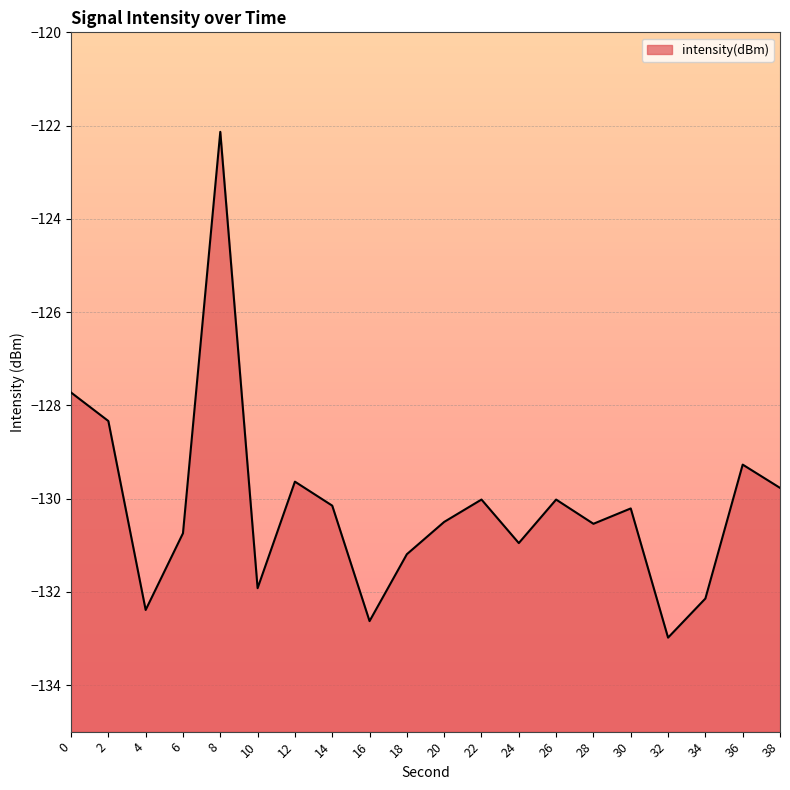

What is the value of the 6th point from the left?

-131.9